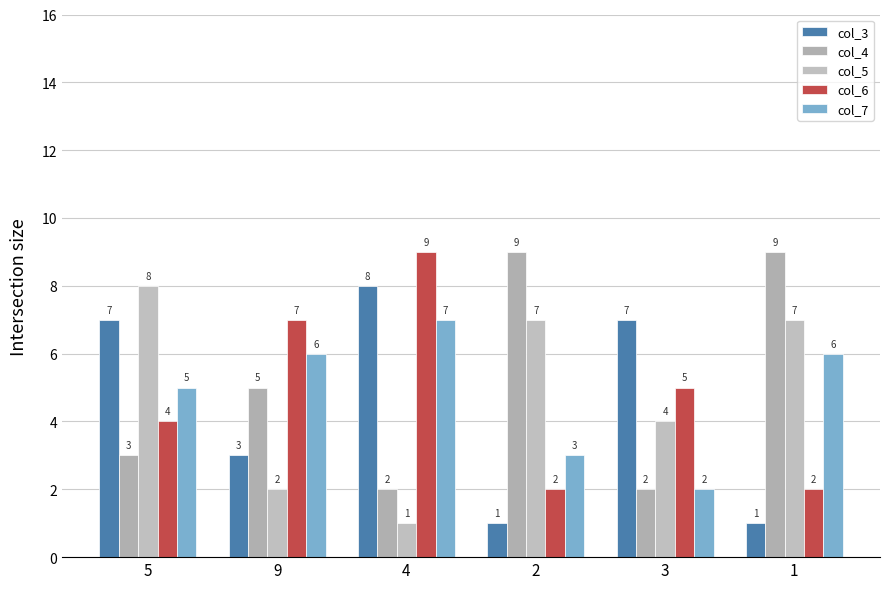

Which category has the highest value in the col_5 series?

5